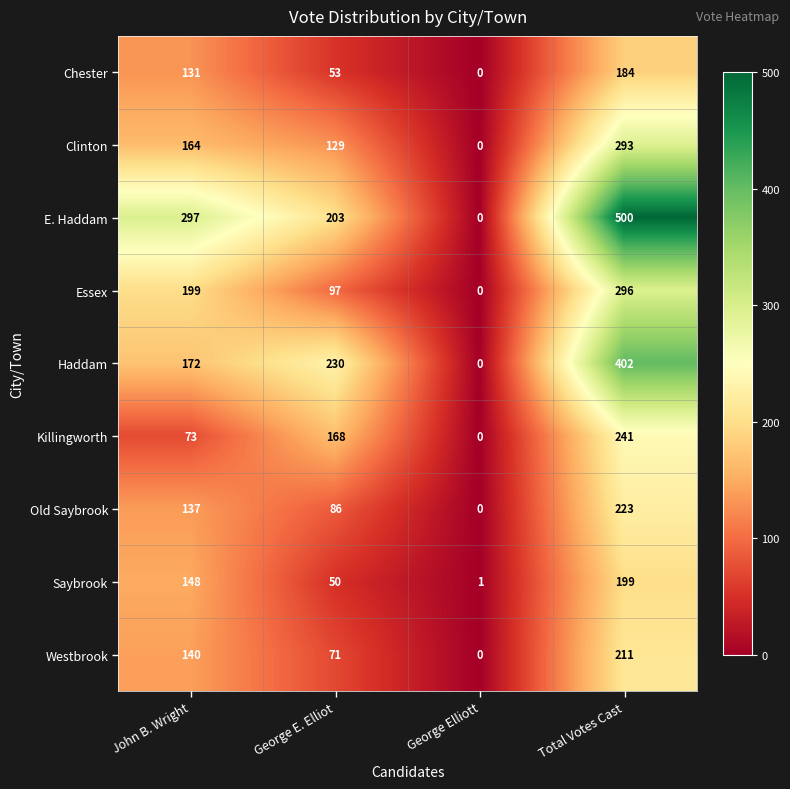

How many data points does each series have?

4